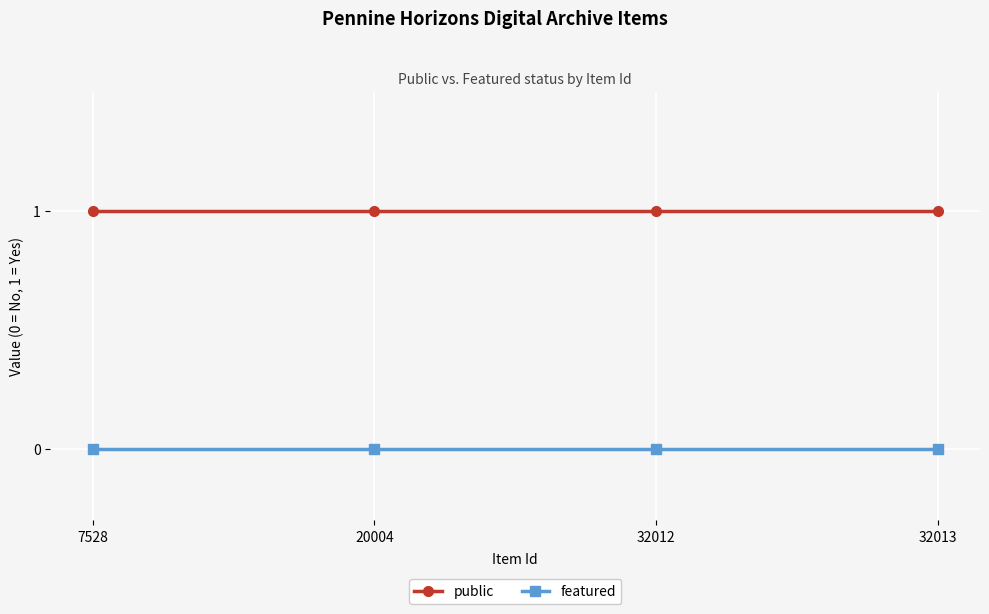

Reading right to left, list all the values displayed in this chart.

public: 1	1	1	1
featured: 0	0	0	0